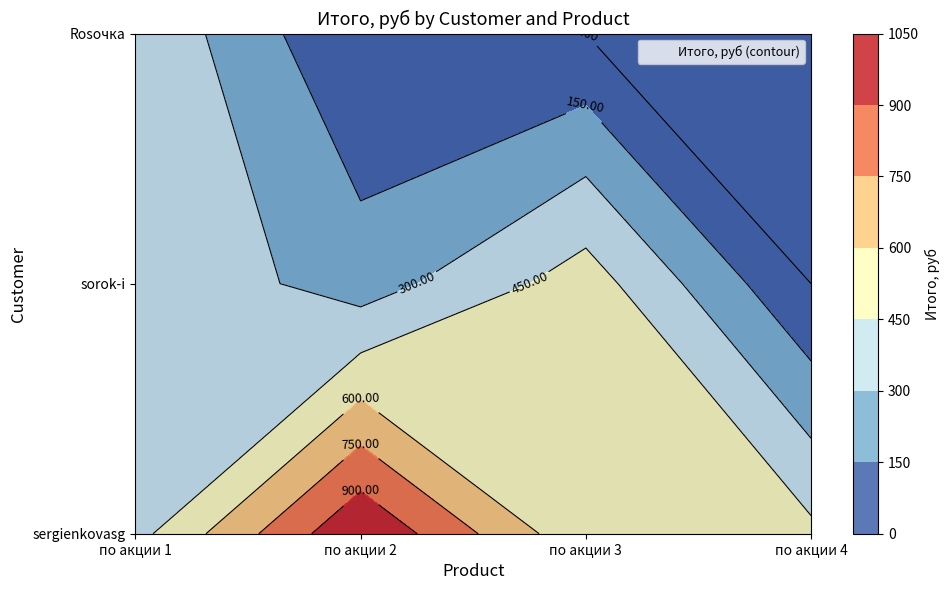

What is the sum of all Rosочка values?

434.9